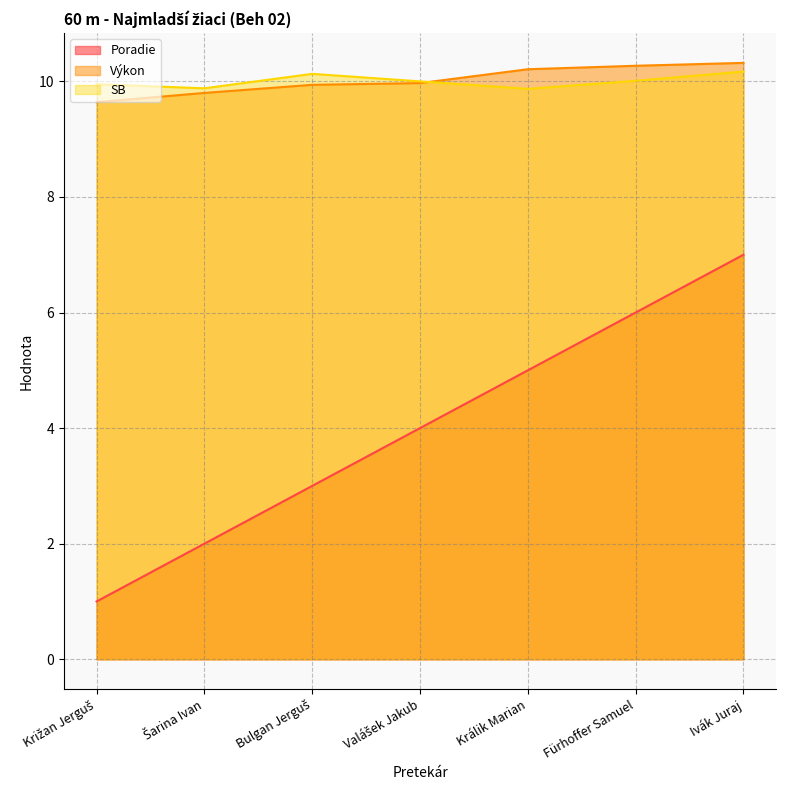

Does the chart display data point markers on the line(s)?

No